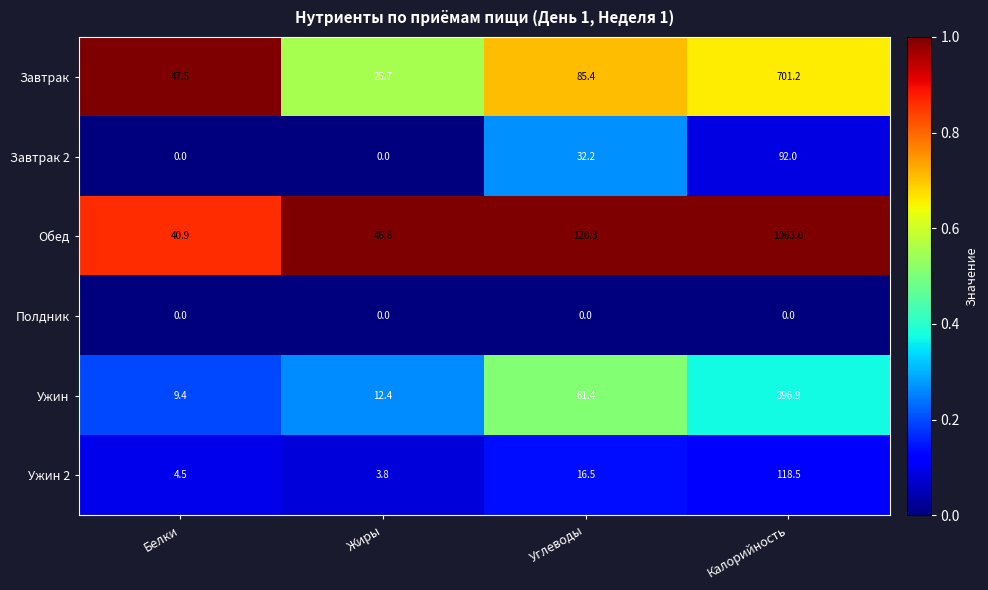

Which series has the largest range (max minus min)?

Обед